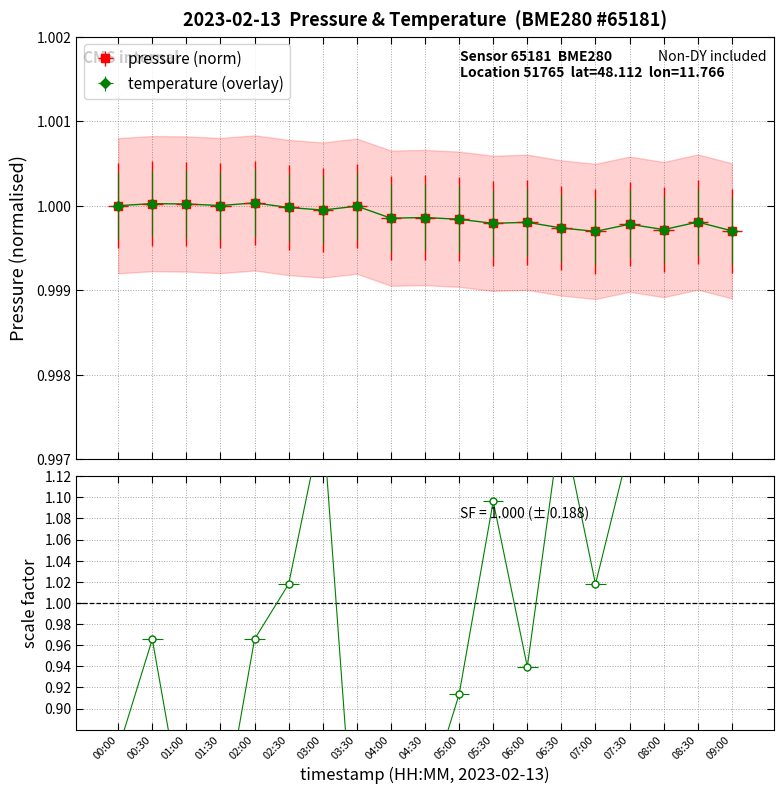

Which series has the widest spread of values?

temperature